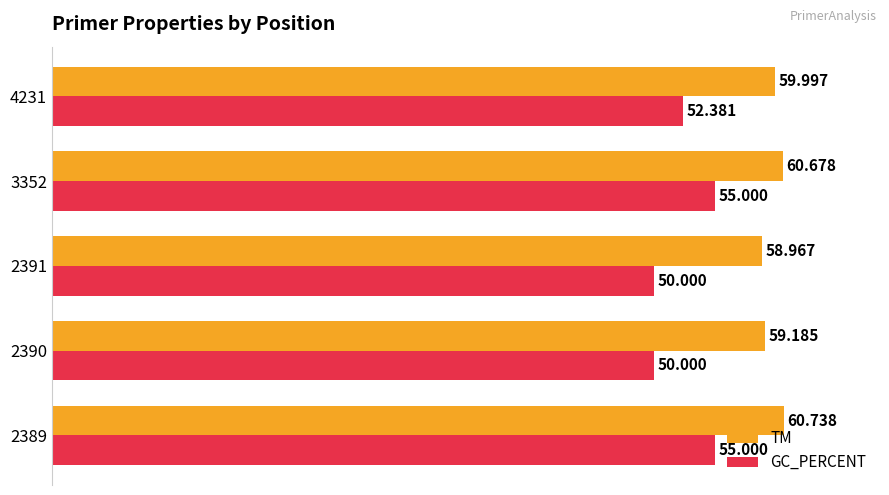

Is the value of TM at 4231 greater than the value of GC_PERCENT at 2390?

Yes